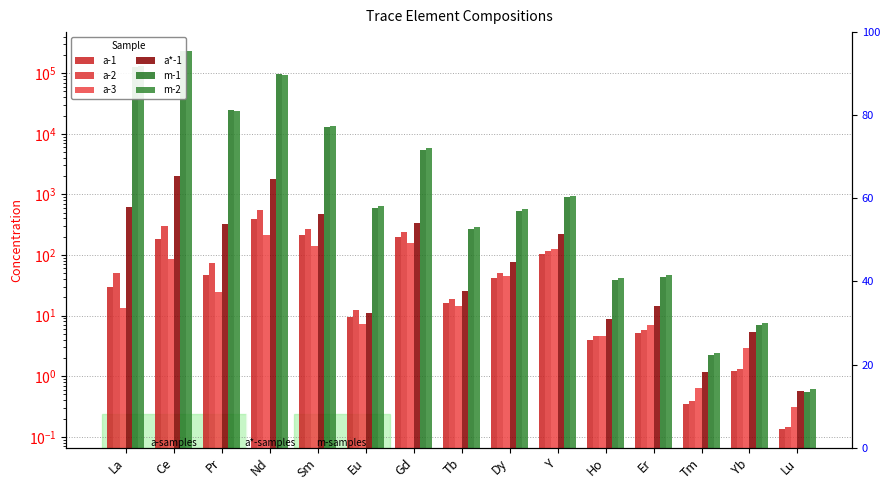

Rank the categories by a*-1 value from lowest to highest.

Lu, Tm, Yb, Ho, Eu, Er, Tb, Dy, Y, Pr, Gd, Sm, La, Nd, Ce